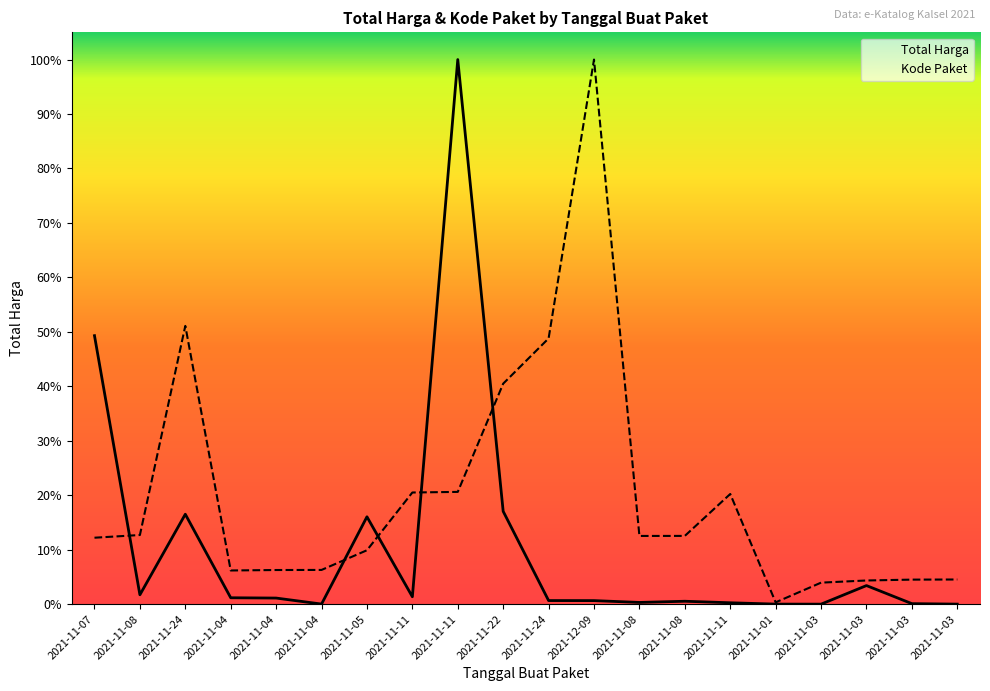

List the series in order of their overall mean, highest first.

Kode Paket, Total Harga